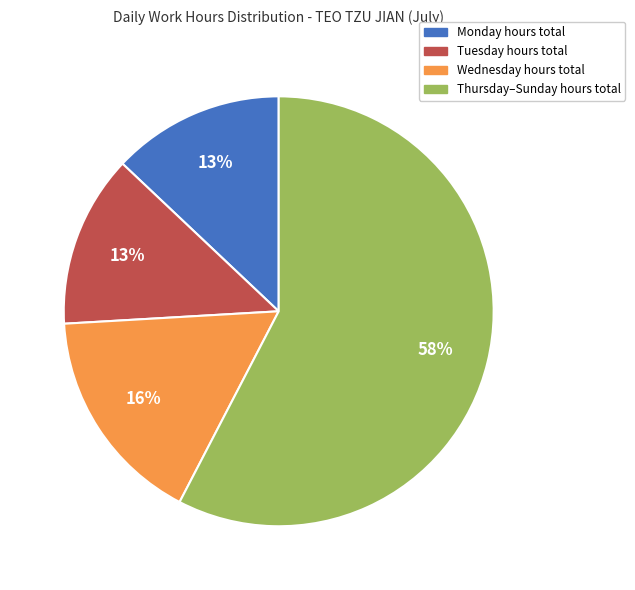

To the nearest percent, what is the difference between the largest and smallest slice percentages?

45%